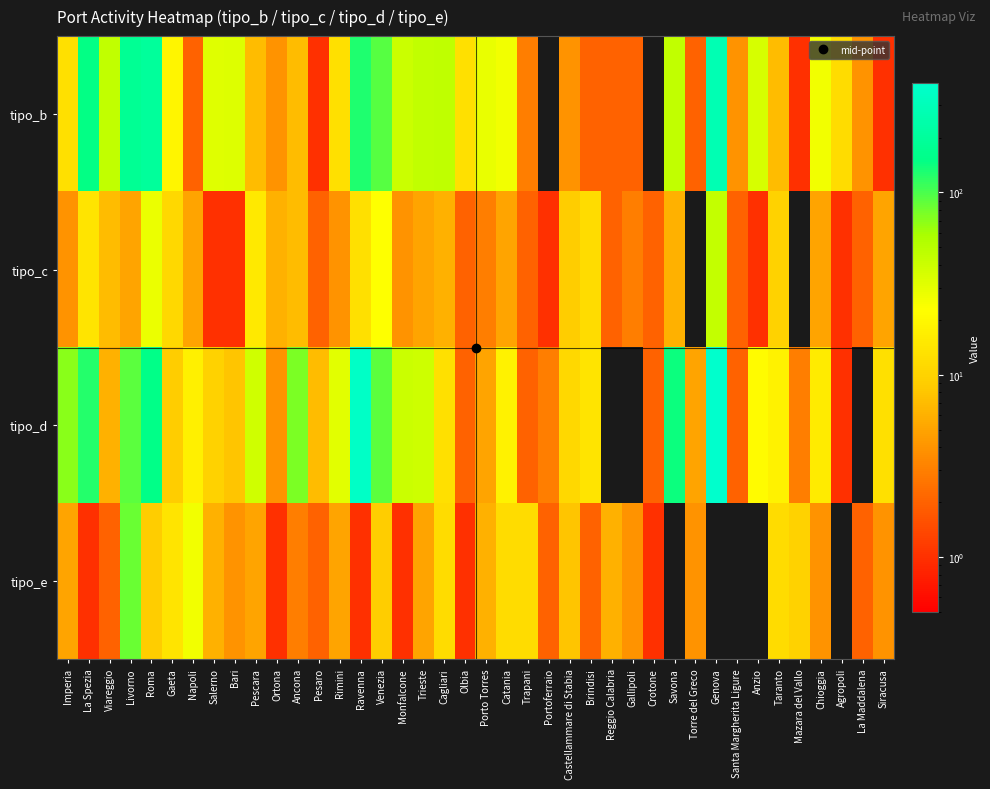

What is the approximate value of tipo_e at Chioggia?

4.0